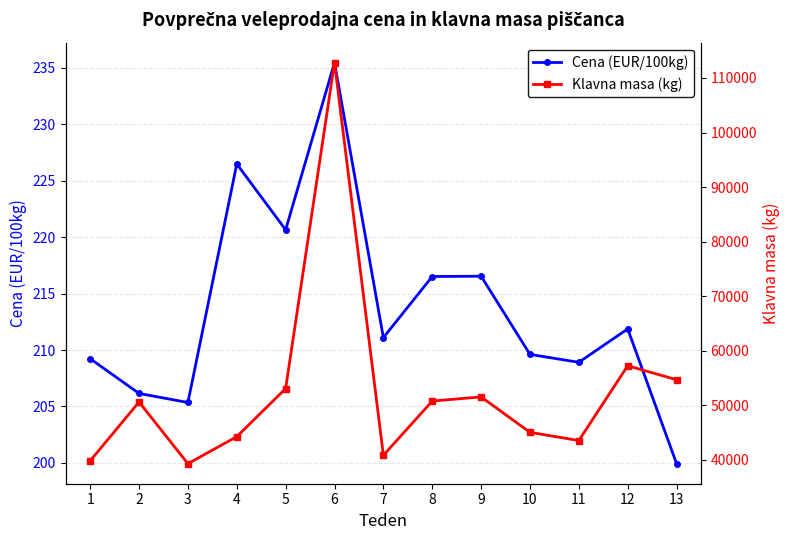

What is the sum of all Cena (EUR/100kg) values?

2777.8